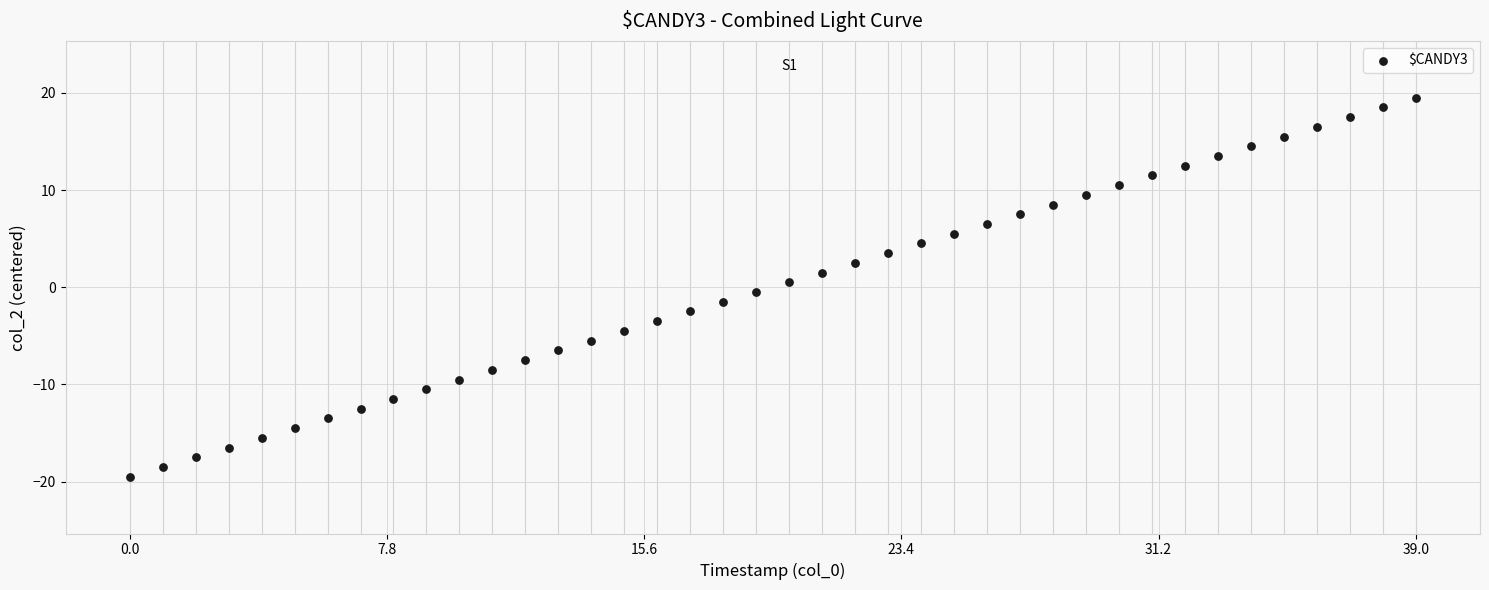

What is the range of Y values (max minus min)?

39.0